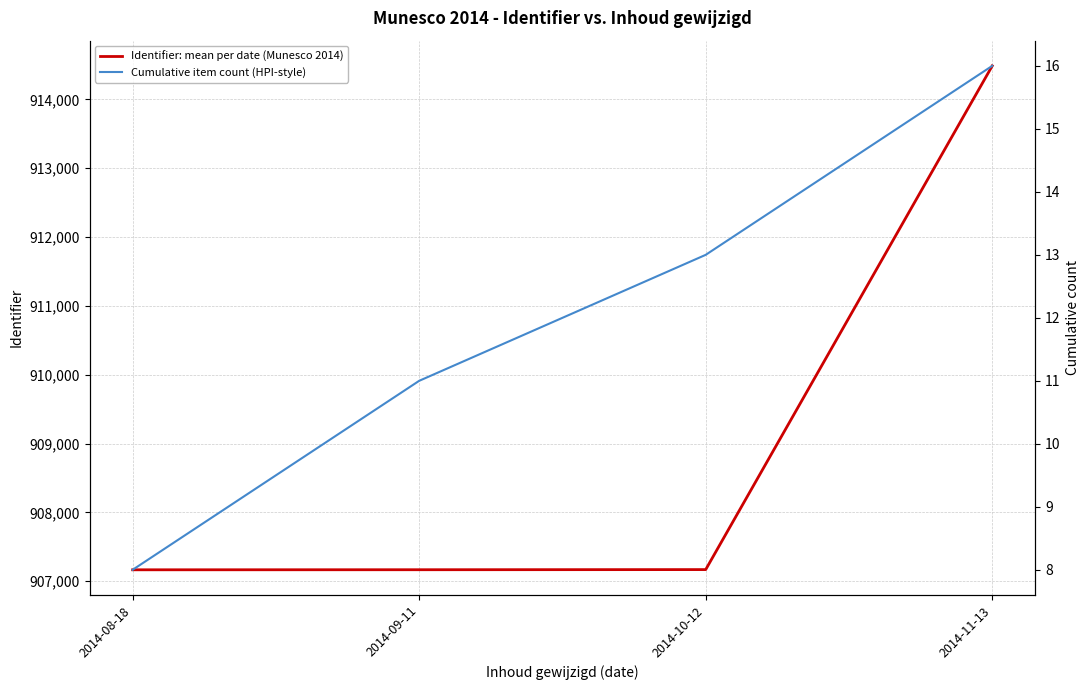

Where does the Cumulative item count (HPI-style) series first go above 13?

2014-11-13